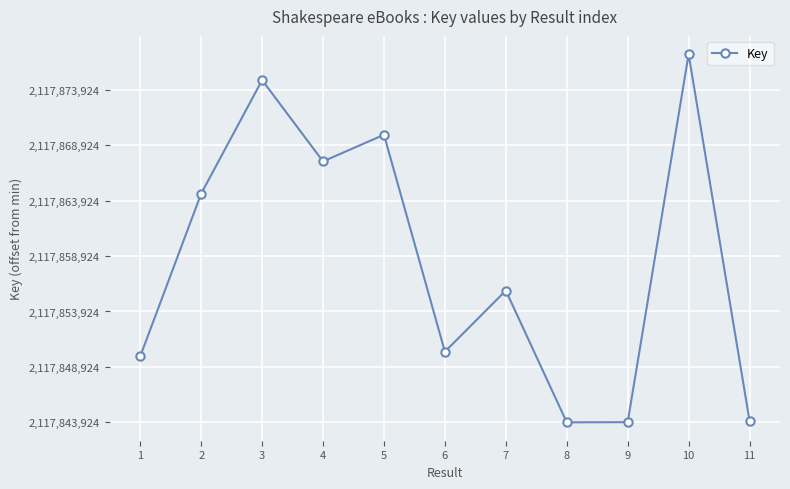

What is the difference between the maximum and minimum values?

33206